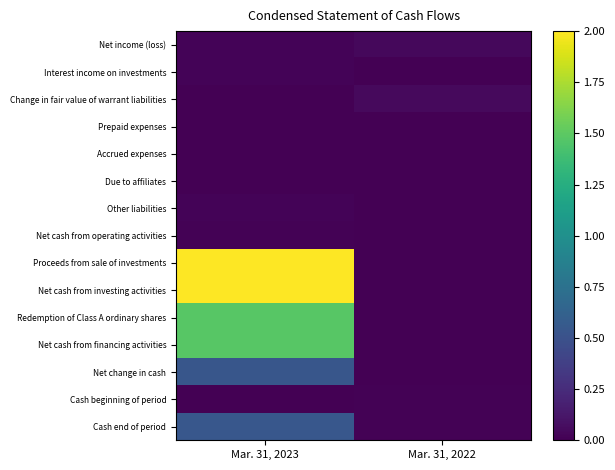

At how many categories does at least one series exceed 0?

2